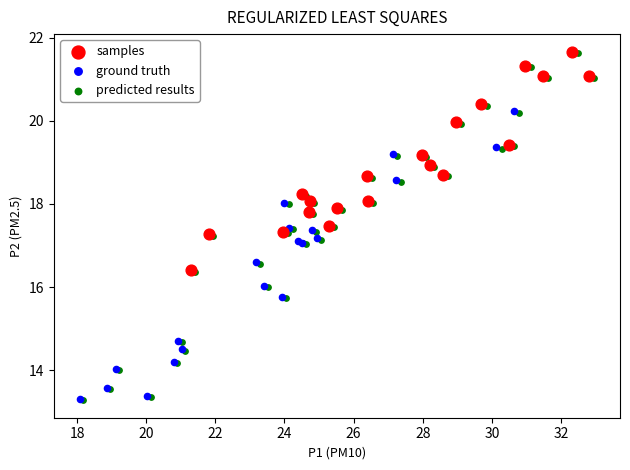

Which series has the widest spread of Y values?

predicted results